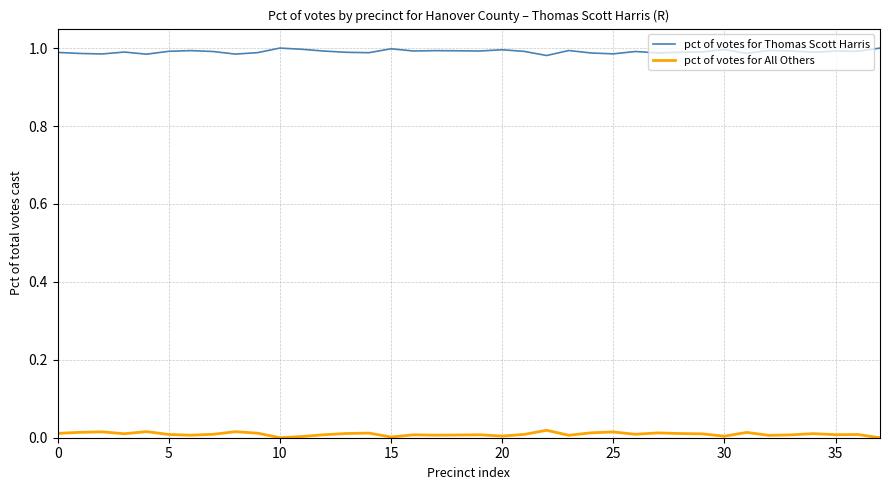

List the series in order of their peak value, lowest first.

pct of votes for All Others, pct of votes for Thomas Scott Harris